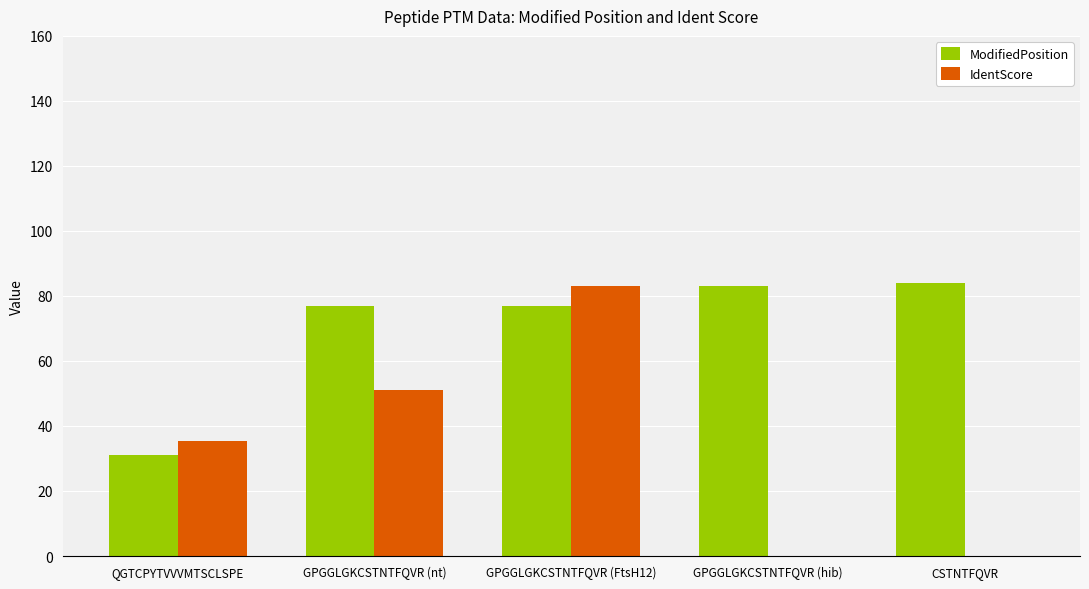

What is the greatest value displayed?

84.0